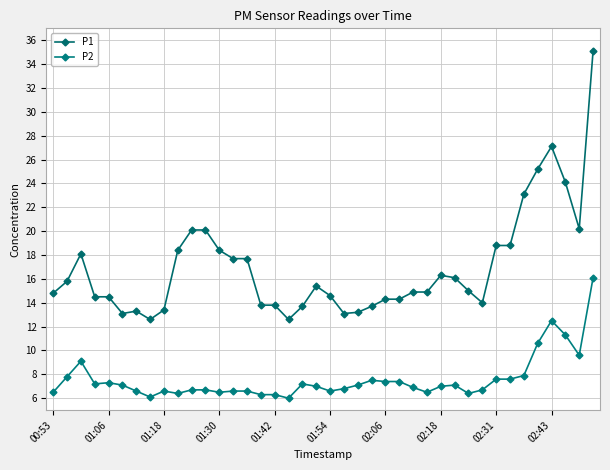

True or false: P1 and P2 cross at least once.

False